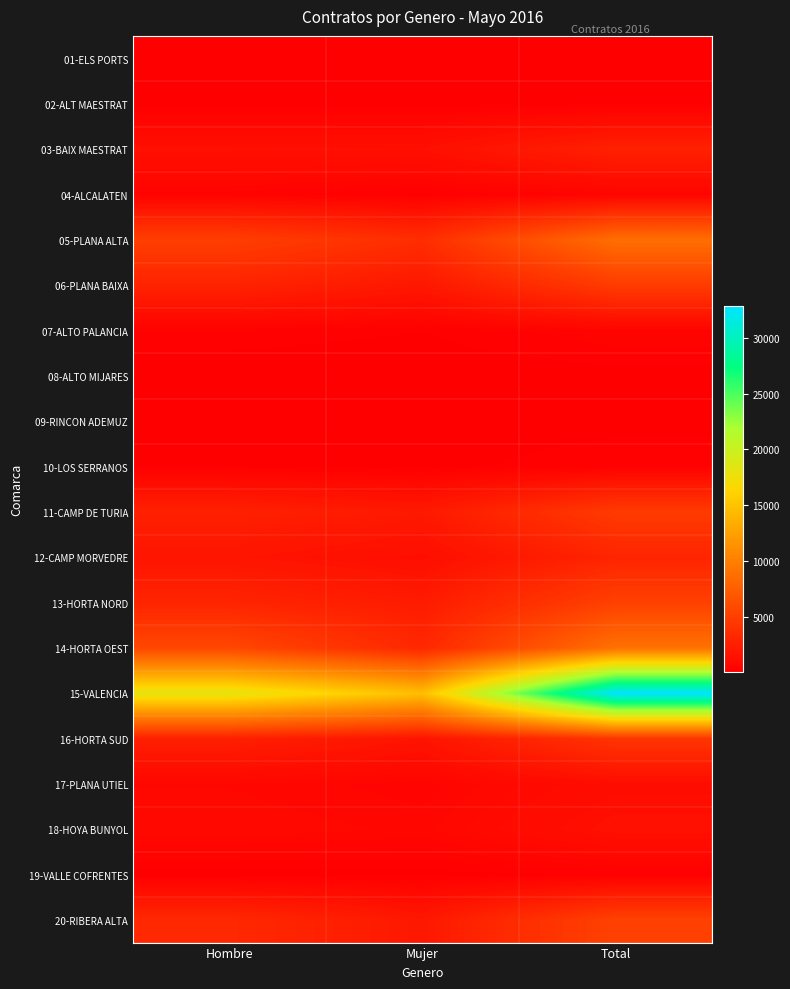

Reading left to right, list all the values displayed in this chart.

01-ELS PORTS: Hombre=49	Mujer=29	Total=78
02-ALT MAESTRAT: Hombre=45	Mujer=65	Total=110
03-BAIX MAESTRAT: Hombre=1360	Mujer=1320	Total=2680
04-ALCALATEN: Hombre=346	Mujer=124	Total=470
05-PLANA ALTA: Hombre=5030	Mujer=3689	Total=8719
06-PLANA BAIXA: Hombre=2854	Mujer=1930	Total=4784
07-ALTO PALANCIA: Hombre=233	Mujer=157	Total=390
08-ALTO MIJARES: Hombre=54	Mujer=26	Total=80
09-RINCON ADEMUZ: Hombre=50	Mujer=47	Total=97
10-LOS SERRANOS: Hombre=157	Mujer=99	Total=256
11-CAMP DE TURIA: Hombre=2664	Mujer=2049	Total=4713
12-CAMP MORVEDRE: Hombre=1739	Mujer=1241	Total=2980
13-HORTA NORD: Hombre=2954	Mujer=2251	Total=5205
14-HORTA OEST: Hombre=5755	Mujer=3227	Total=8982
15-VALENCIA: Hombre=18146	Mujer=14695	Total=32841
16-HORTA SUD: Hombre=2549	Mujer=1671	Total=4220
17-PLANA UTIEL: Hombre=656	Mujer=458	Total=1114
18-HOYA BUNYOL: Hombre=784	Mujer=624	Total=1408
19-VALLE COFRENTES: Hombre=77	Mujer=82	Total=159
20-RIBERA ALTA: Hombre=3296	Mujer=1984	Total=5280